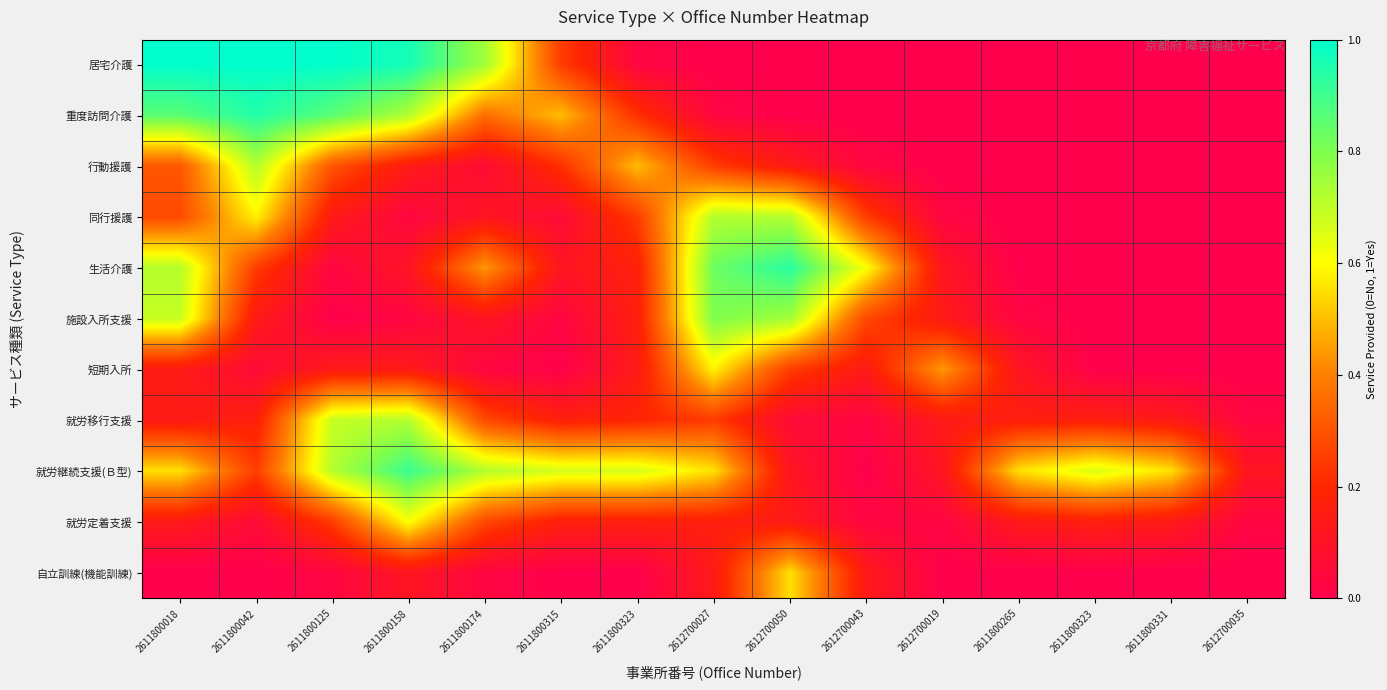

Which series has the widest spread of values?

居宅介護